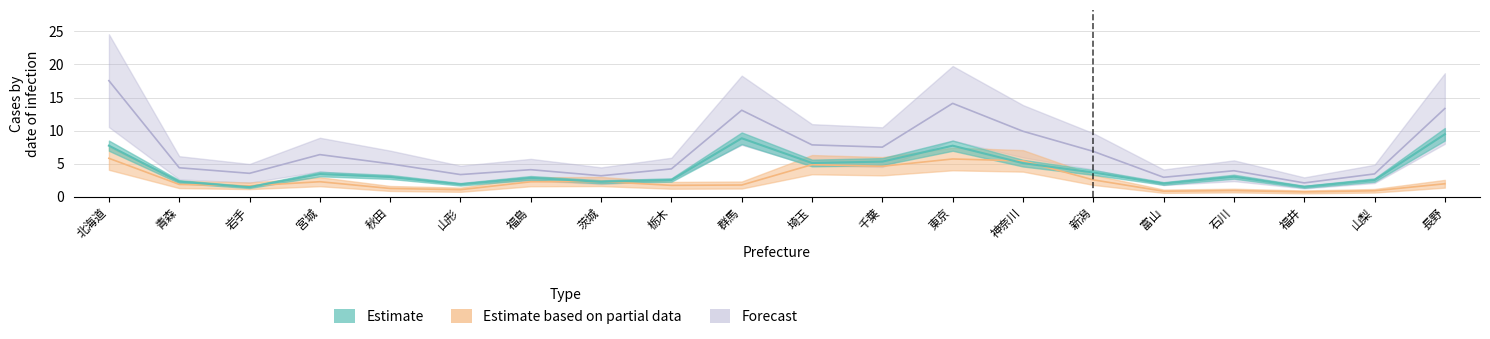

Rank the series by their maximum value, from lowest to highest.

Estimate based on partial data, Estimate, Forecast